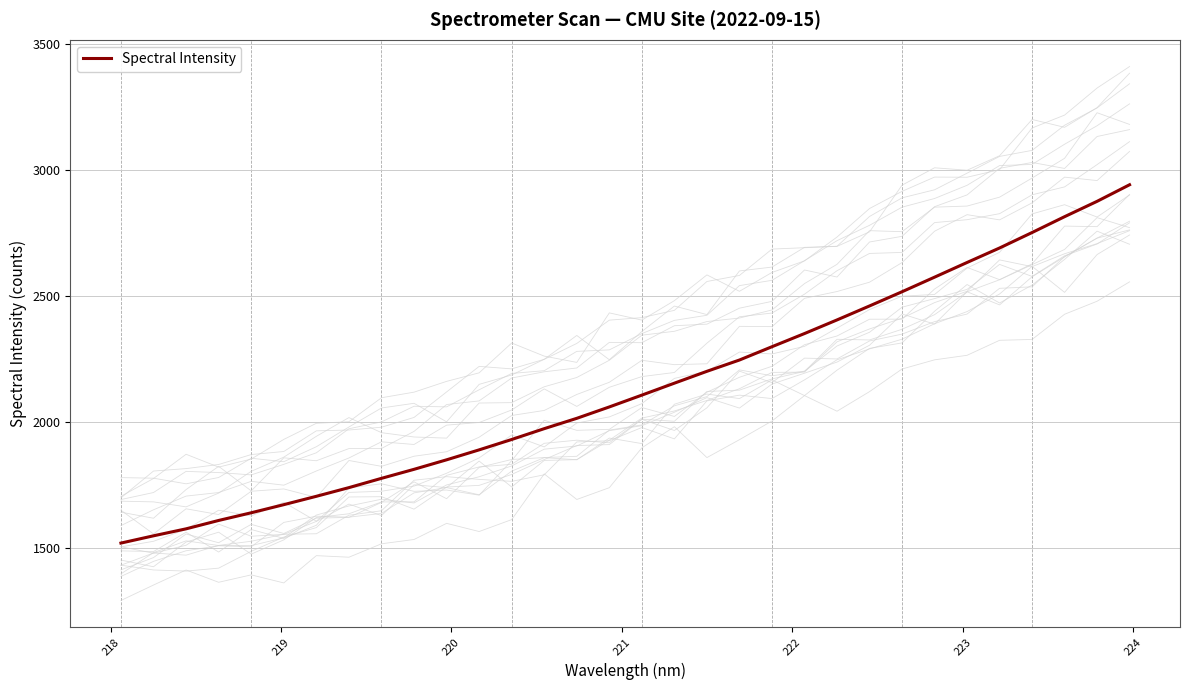

What is the difference between the second highest and minimum values?

1354.2